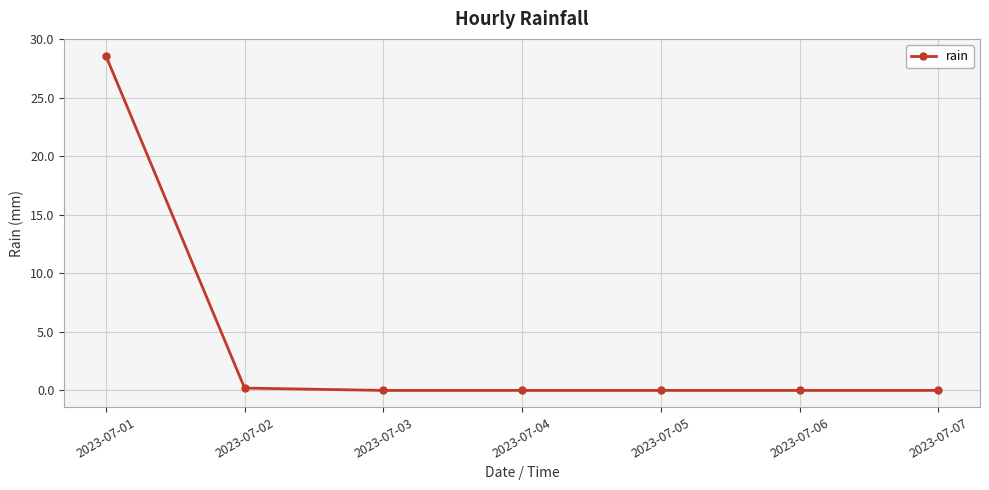

Reading left to right, list all the values displayed in this chart.

2023-07-01=28.6	2023-07-02=0.2	2023-07-03=0.0	2023-07-04=0.0	2023-07-05=0.0	2023-07-06=0.0	2023-07-07=0.0